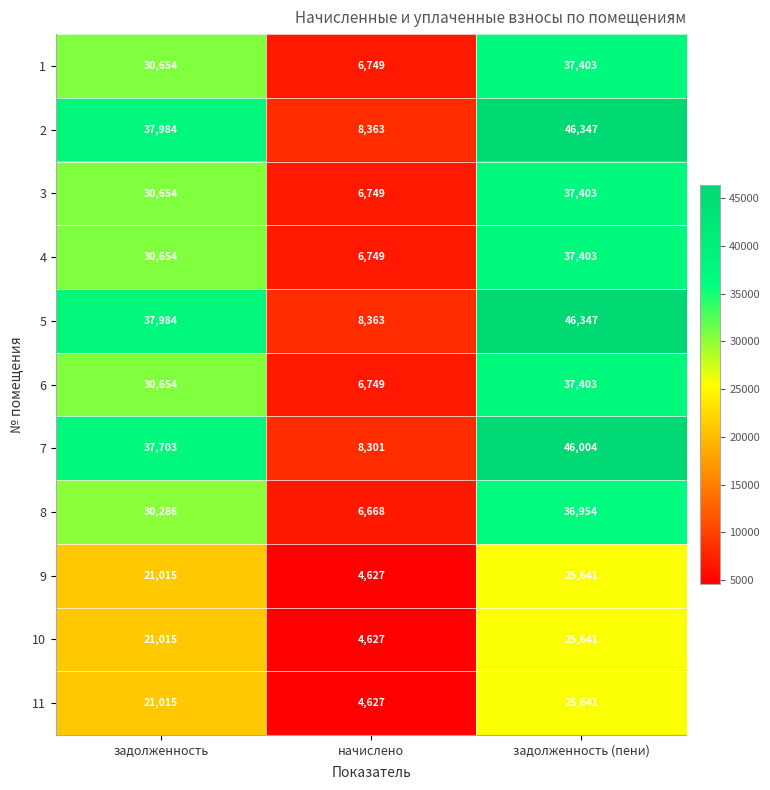

The 2 series shows 14473 at начислено. True or false?

False